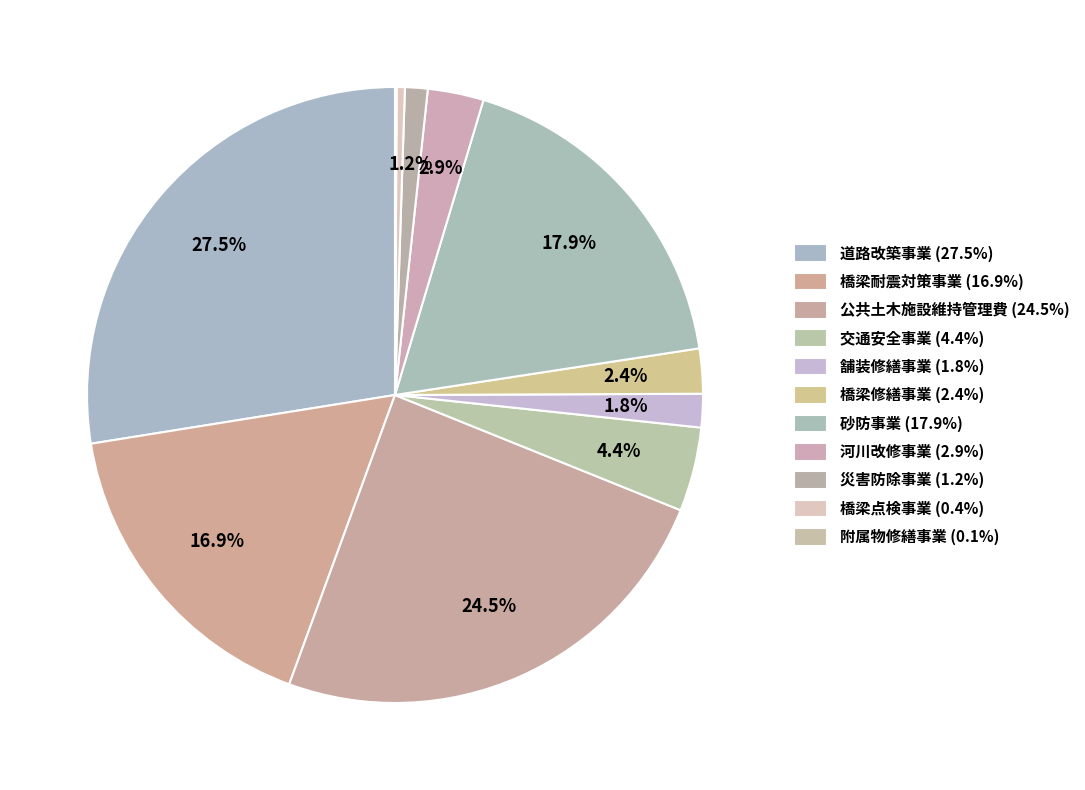

Do 砂防事業 and 交通安全事業 together represent more than half of the pie?

No